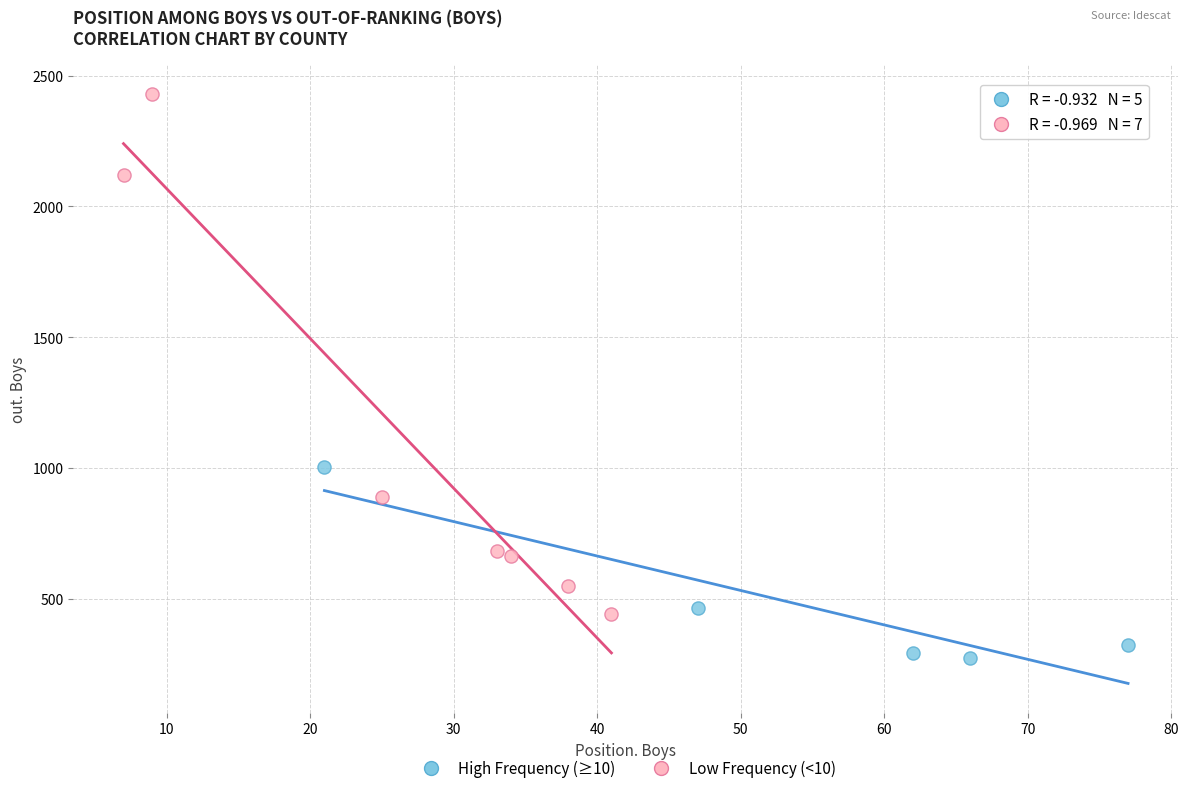

Which series contains the lowest Y value?

High Frequency (≥10)